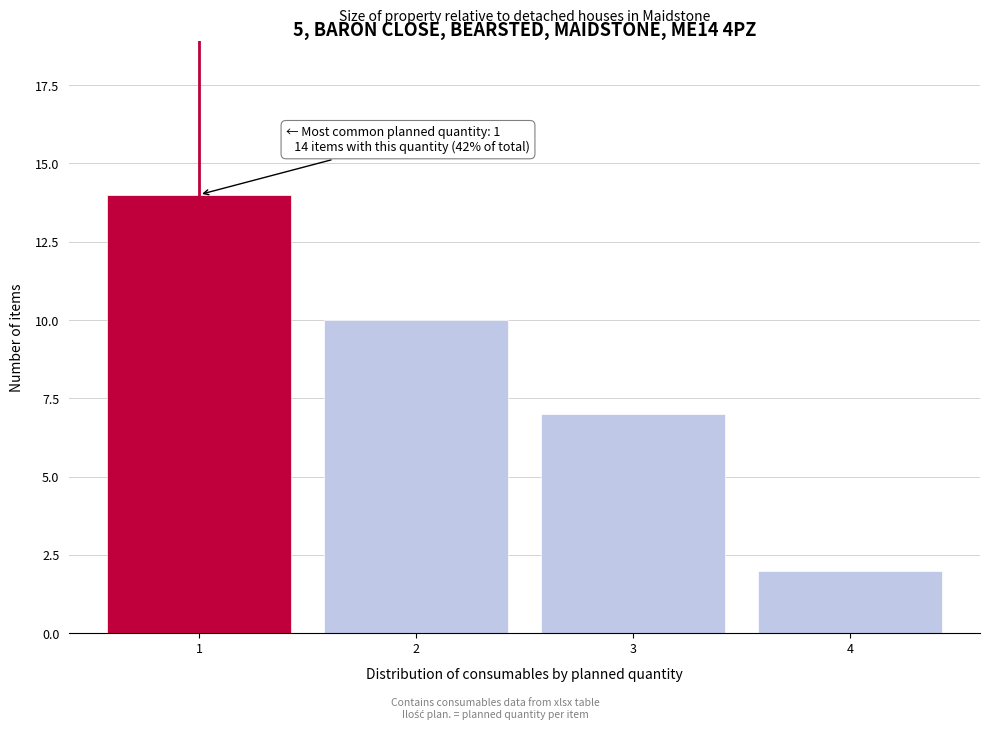

Reading right to left, list all the values displayed in this chart.

2	7	10	14